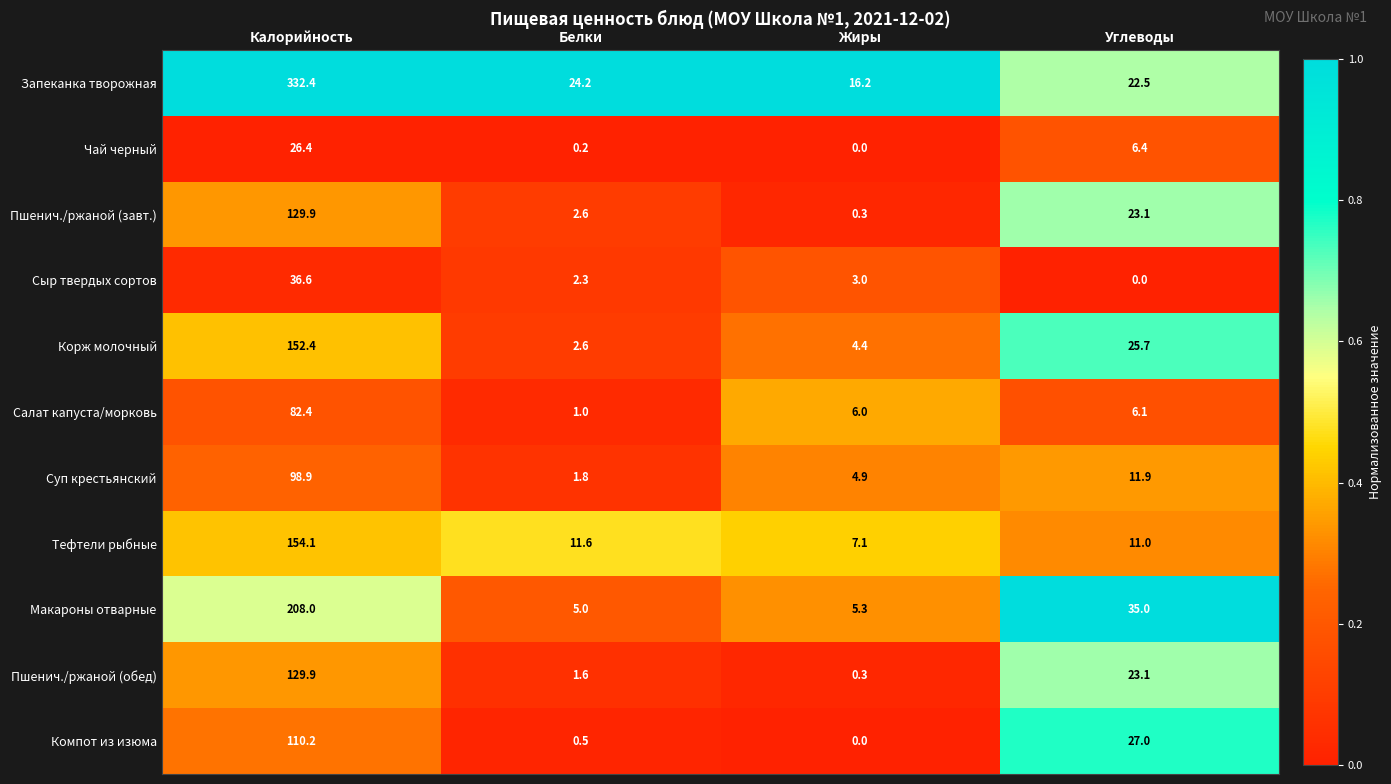

Which category has the highest value across all series?

Калорийность